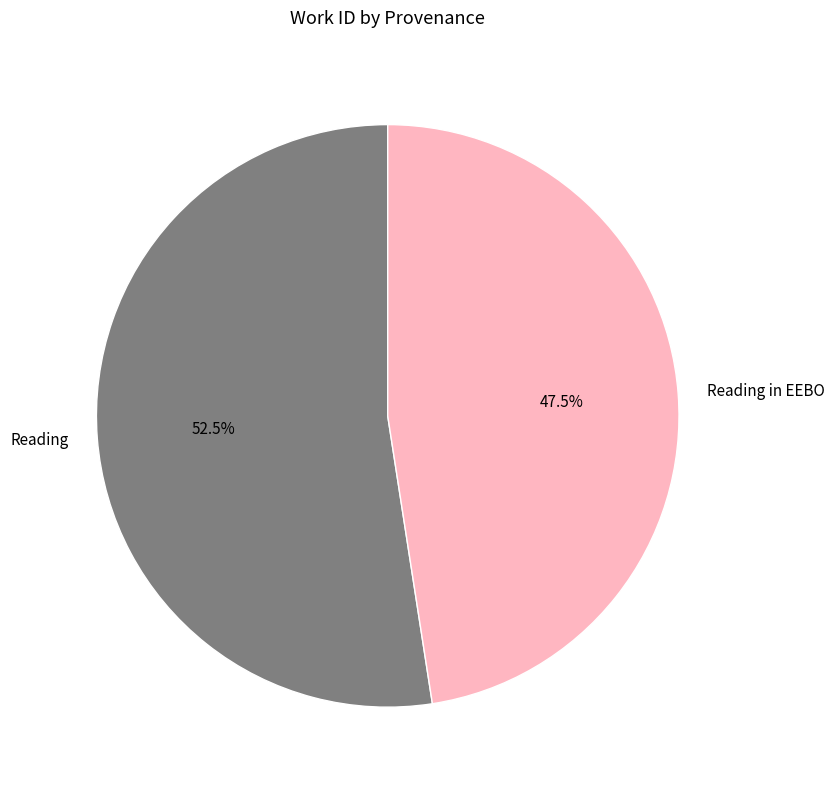

True or false: Reading in EEBO accounts for 34% of the total.

False